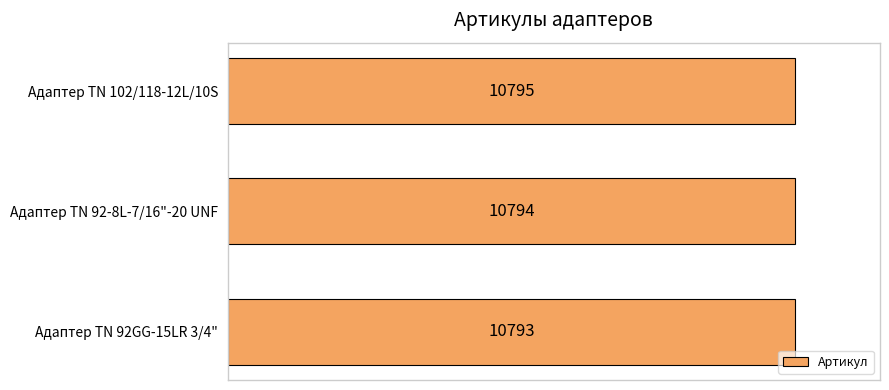

What value does the data have at Адаптер TN 92GG-15LR 3/4"?

10793